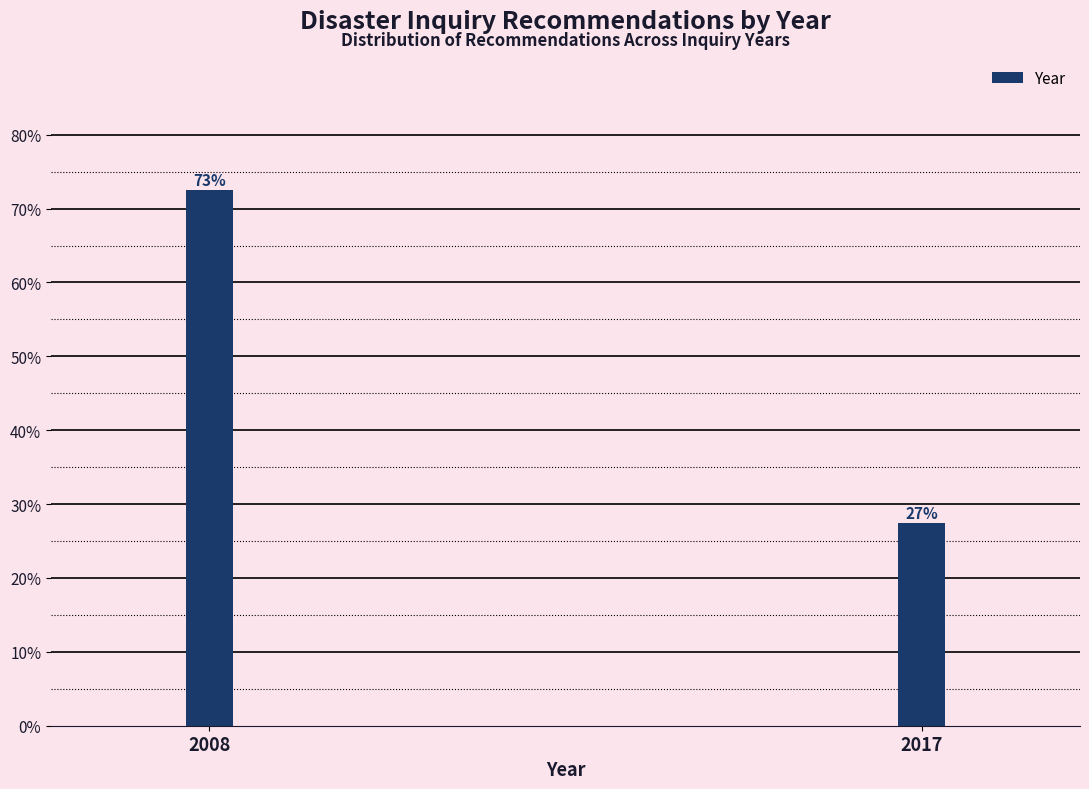

Are the bars horizontal?

No